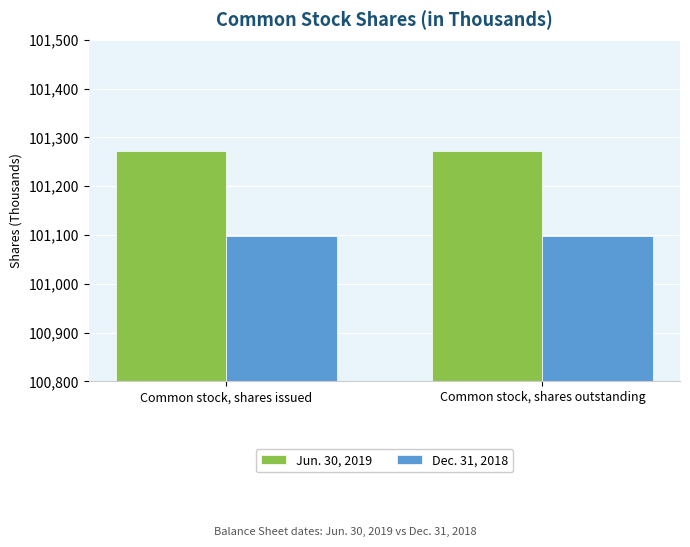

Rank the series by their maximum value, from lowest to highest.

Dec. 31, 2018, Jun. 30, 2019